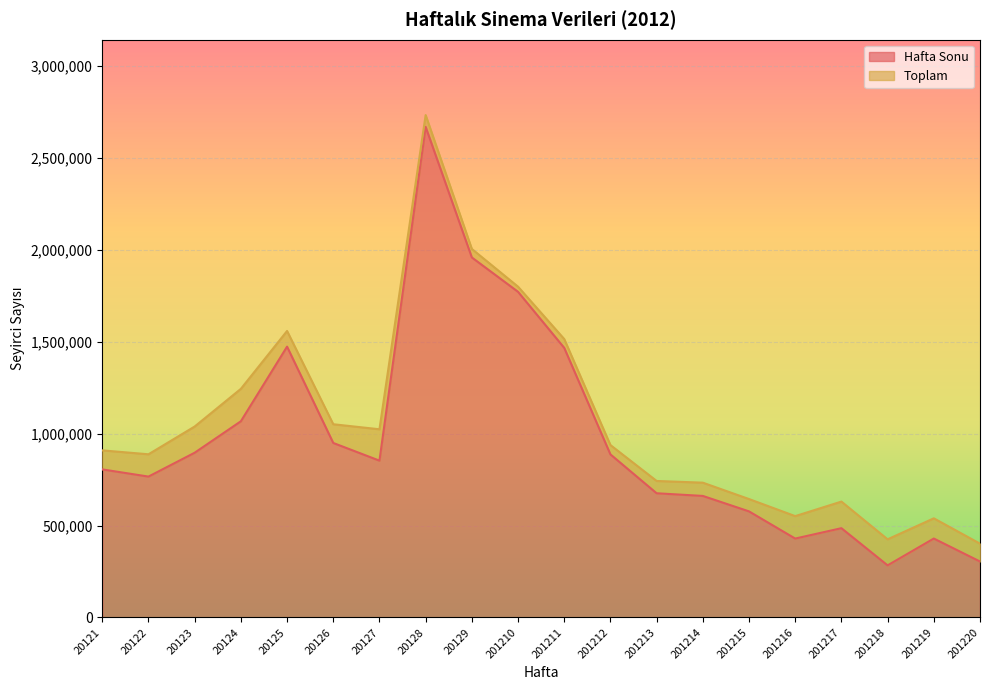

In Toplam, how many points are higher than both neighbors (excluding endpoints)?

4